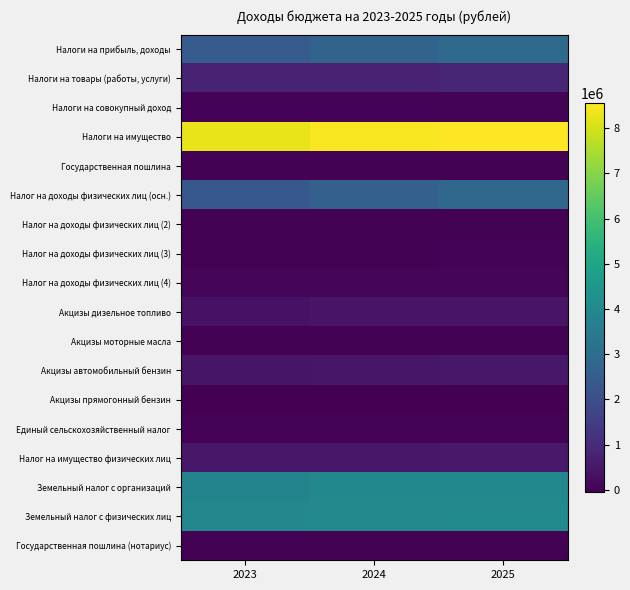

What is the spread (max minus min) of values at 2023?

8326367